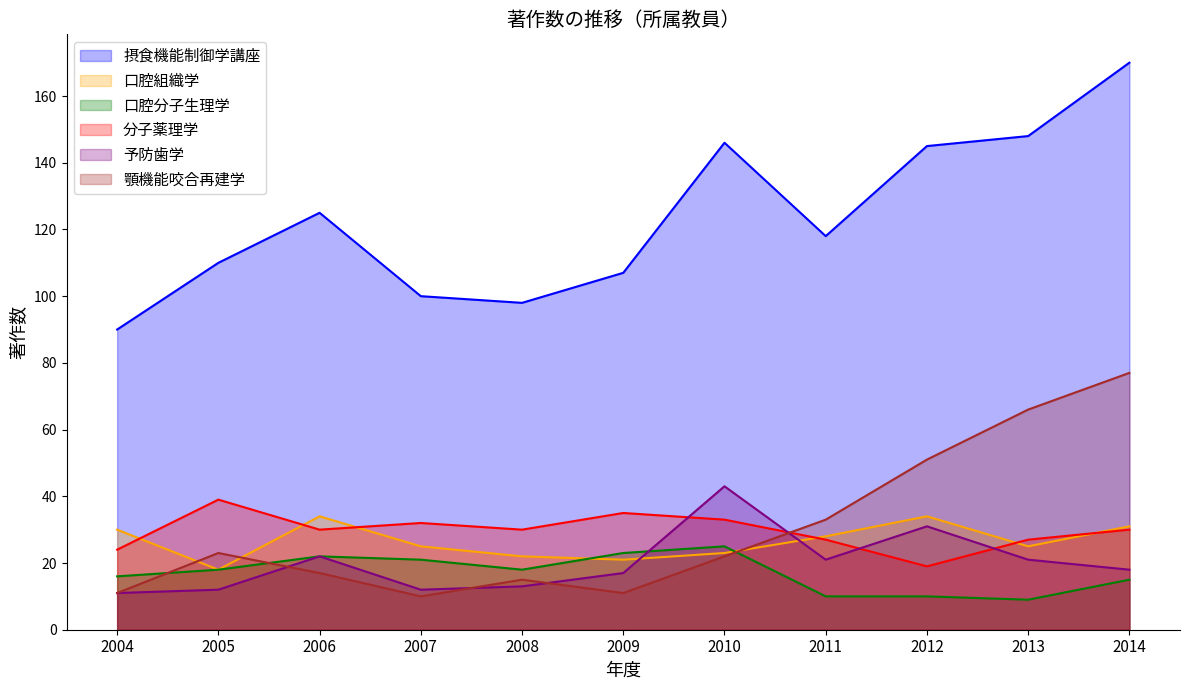

List the series in order of their peak value, highest first.

摂食機能制御学講座, 顎機能咬合再建学, 予防歯学, 分子薬理学, 口腔組織学, 口腔分子生理学